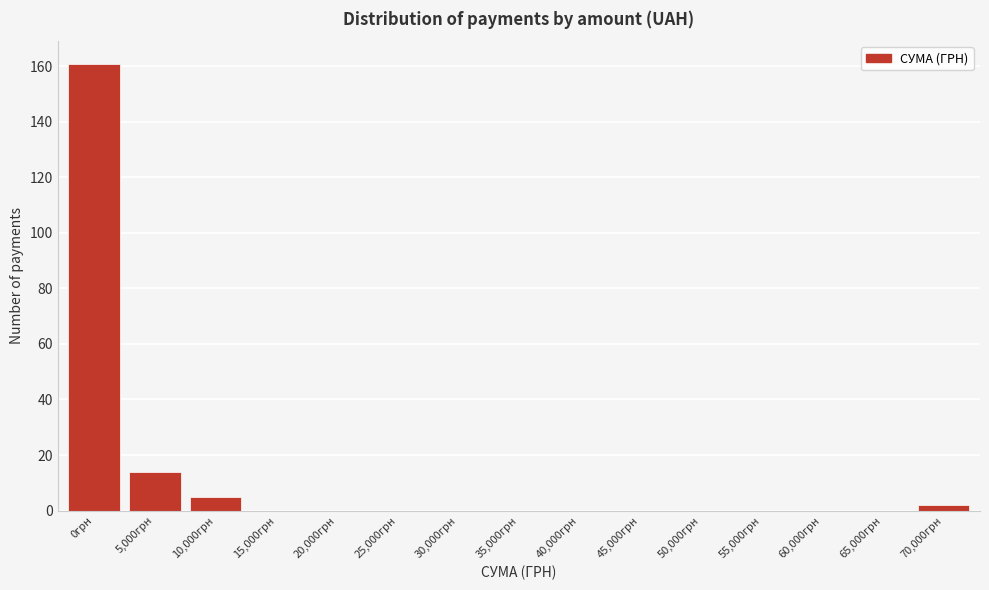

Reading left to right, extract all data points from this chart.

0грн=161	5,000грн=14	10,000грн=5	15,000грн=0	20,000грн=0	25,000грн=0	30,000грн=0	35,000грн=0	40,000грн=0	45,000грн=0	50,000грн=0	55,000грн=0	60,000грн=0	65,000грн=0	70,000грн=2